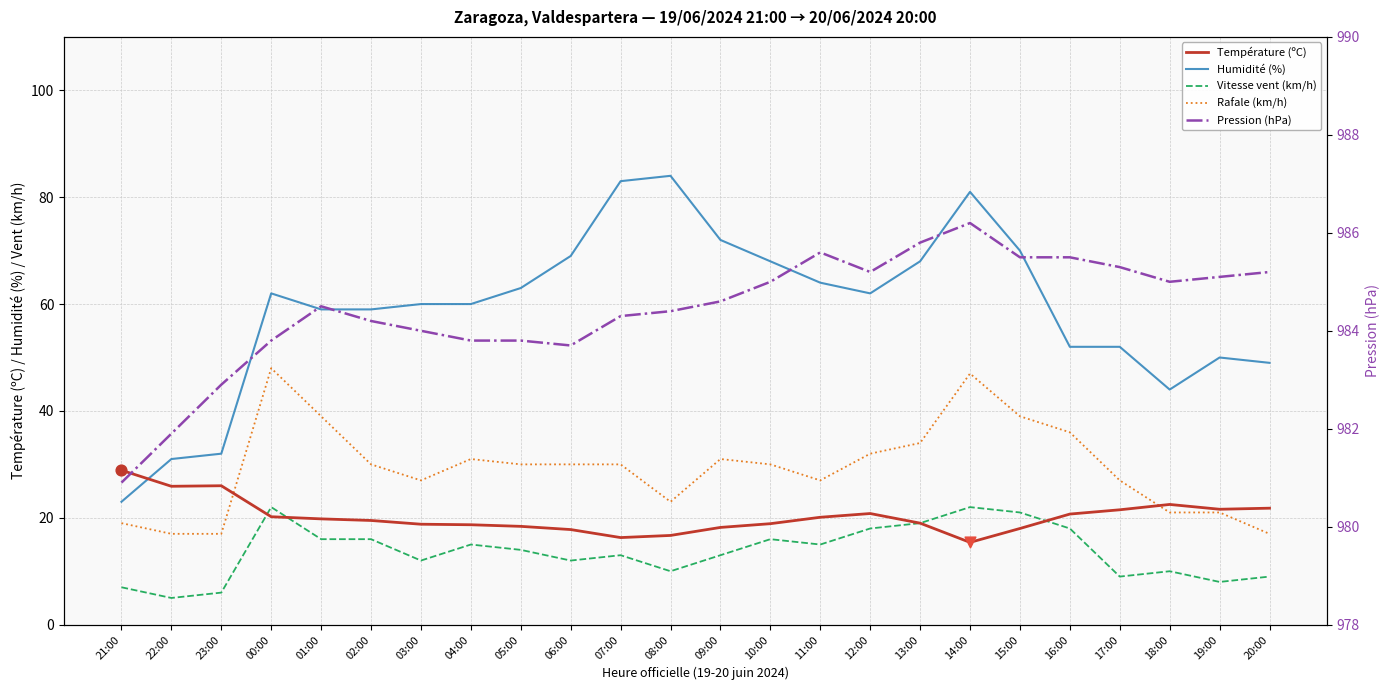

At how many categories does at least one series exceed 708?

24